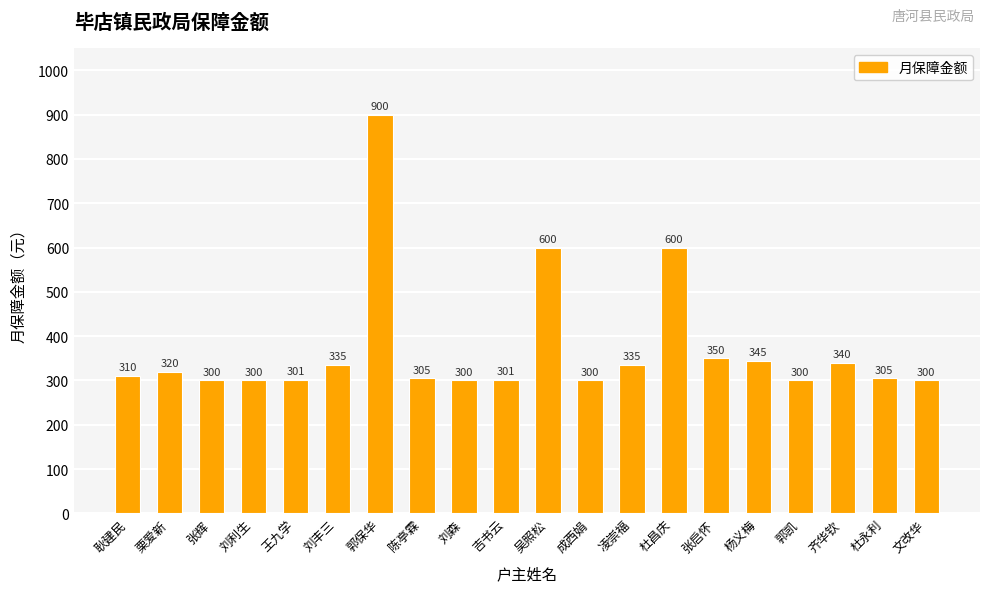

How many data points are less than 310?

10